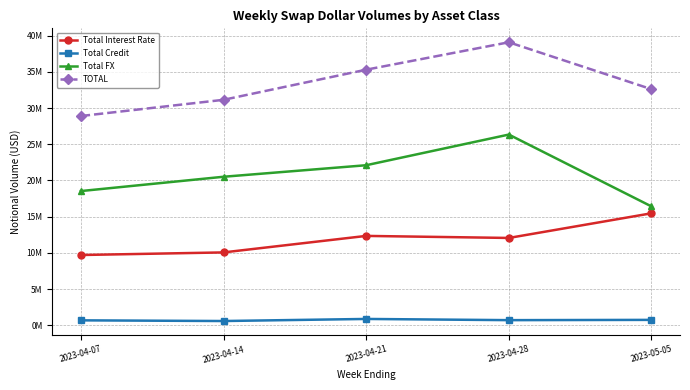

True or false: Total FX and Total Interest Rate cross at least once.

False